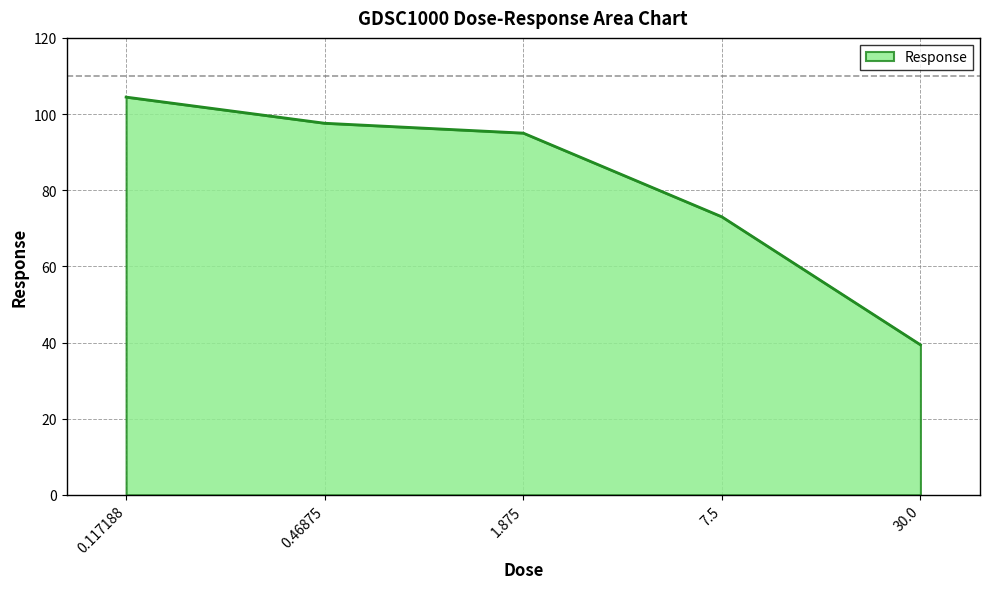

What is the difference between the maximum and minimum values?

65.1